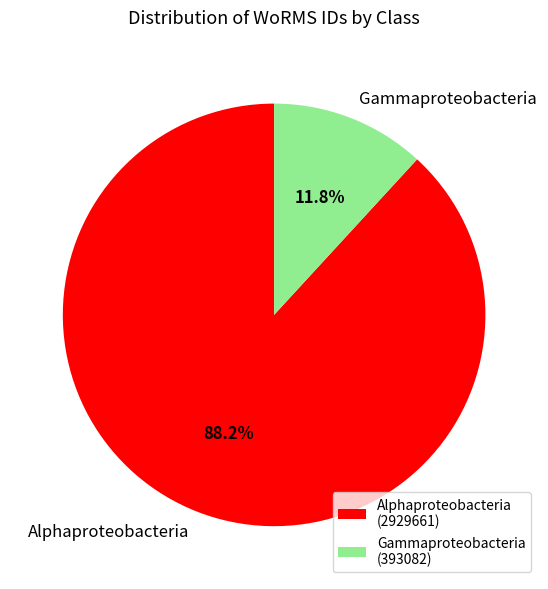

Which has a higher value, Gammaproteobacteria or Alphaproteobacteria?

Alphaproteobacteria